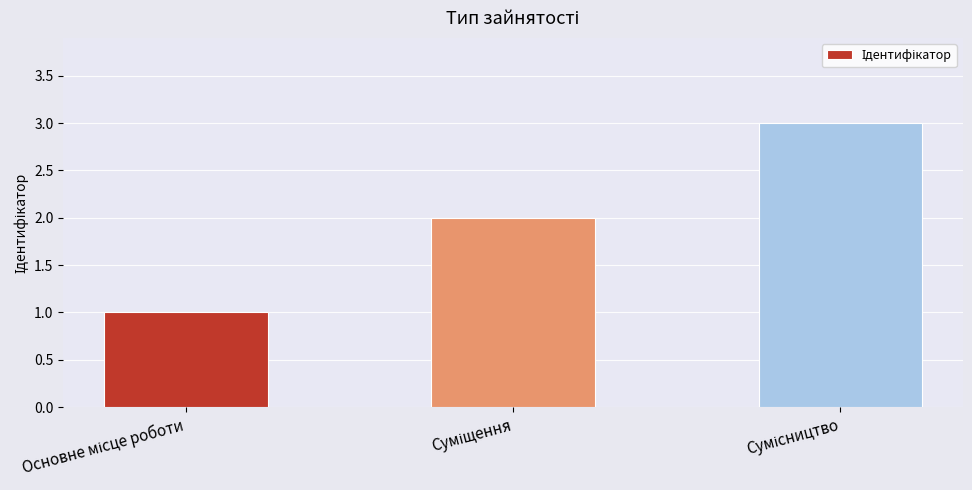

What is the sum of all values?

6